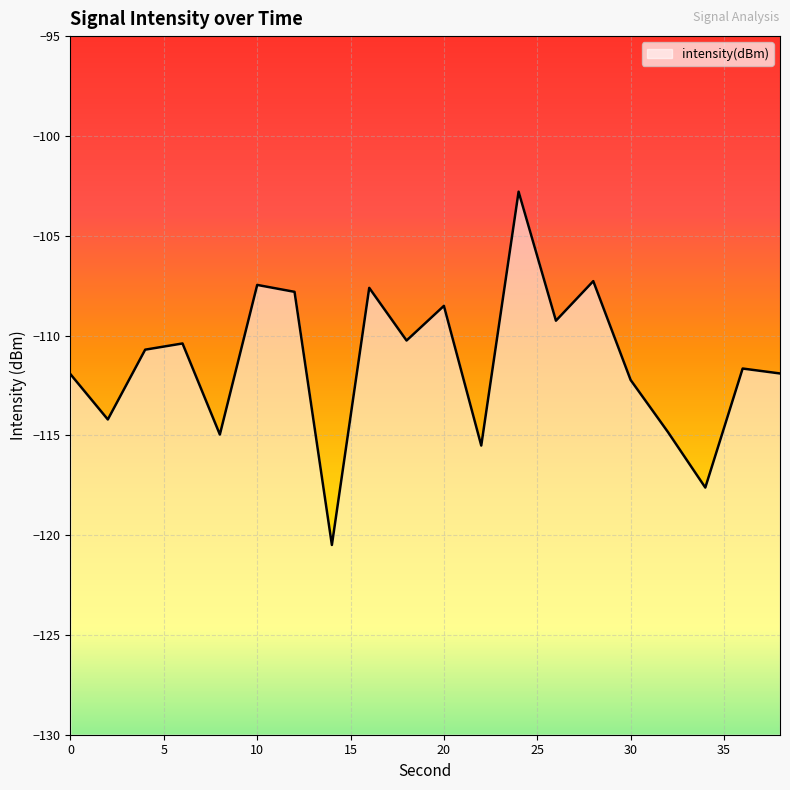

What is the approximate value at 10?

-107.5